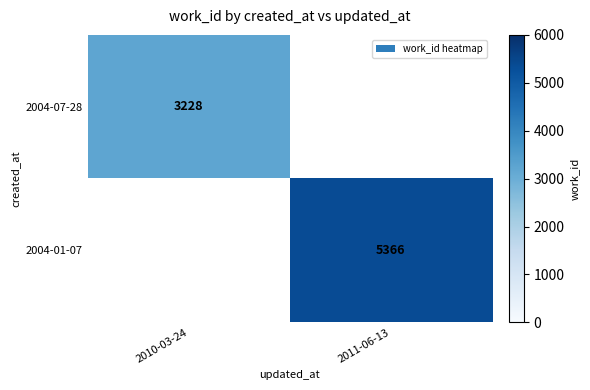

Is it true that 2004-07-28 equals 3228 at 2010-03-24?

True